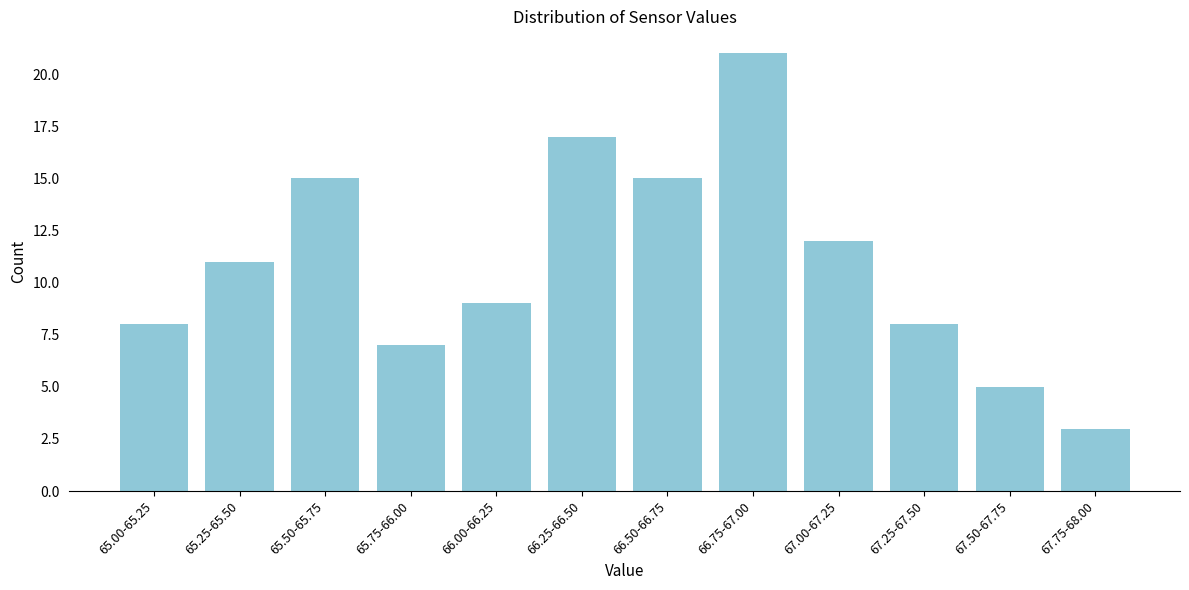

Reading left to right, what are all the values shown in this chart?

65.00-65.25=8	65.25-65.50=11	65.50-65.75=15	65.75-66.00=7	66.00-66.25=9	66.25-66.50=17	66.50-66.75=15	66.75-67.00=21	67.00-67.25=12	67.25-67.50=8	67.50-67.75=5	67.75-68.00=3